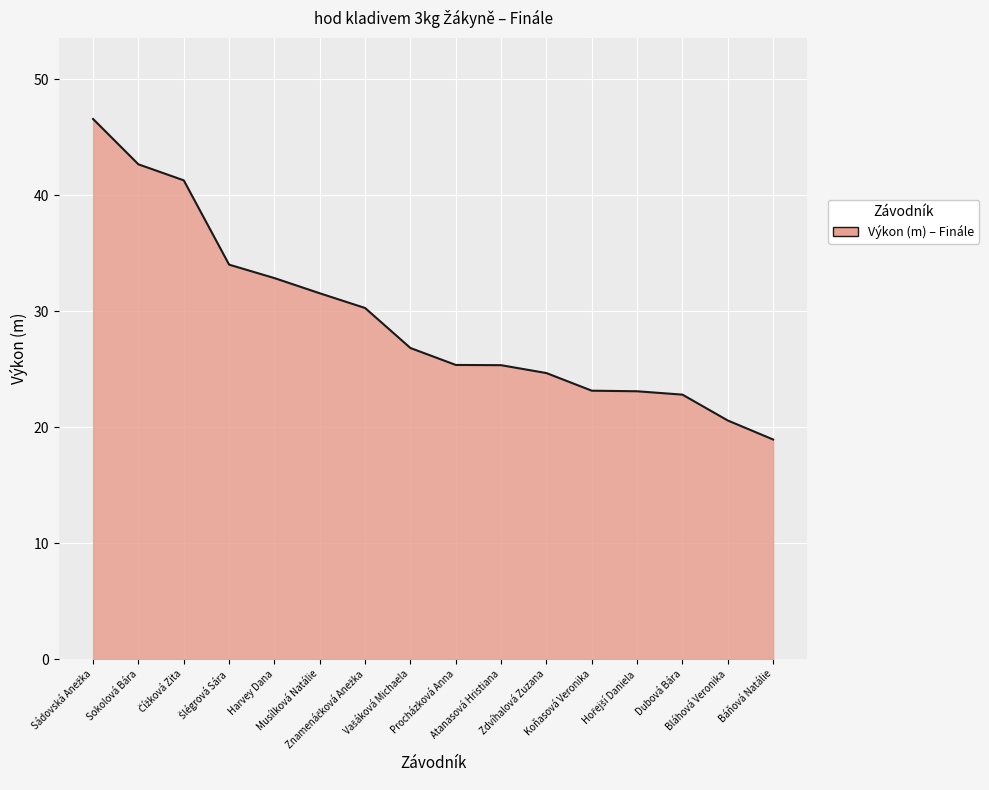

What is the minimum value shown in the chart?

18.9